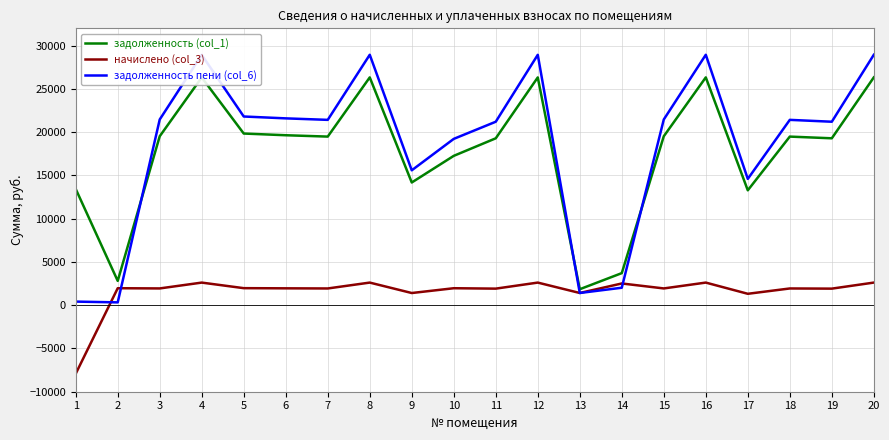

What is the total value across all series at 20?

57889.1